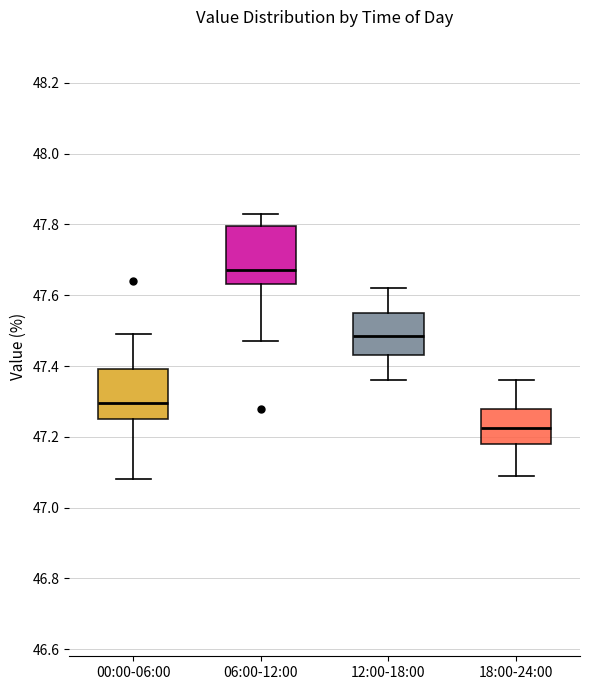

Reading left to right, read every box against the y-axis: the position of its median line, the range the box covers, and the ends of its whiskers. The values are not printed on the chart, so give them approximately, as read against the axis.

00:00-06:00: median 47.30, box 47.26 to 47.40, whiskers 47.08 to 47.50
06:00-12:00: median 47.68, box 47.64 to 47.80, whiskers 47.48 to 47.84
12:00-18:00: median 47.48, box 47.44 to 47.56, whiskers 47.36 to 47.62
18:00-24:00: median 47.22, box 47.18 to 47.28, whiskers 47.10 to 47.36